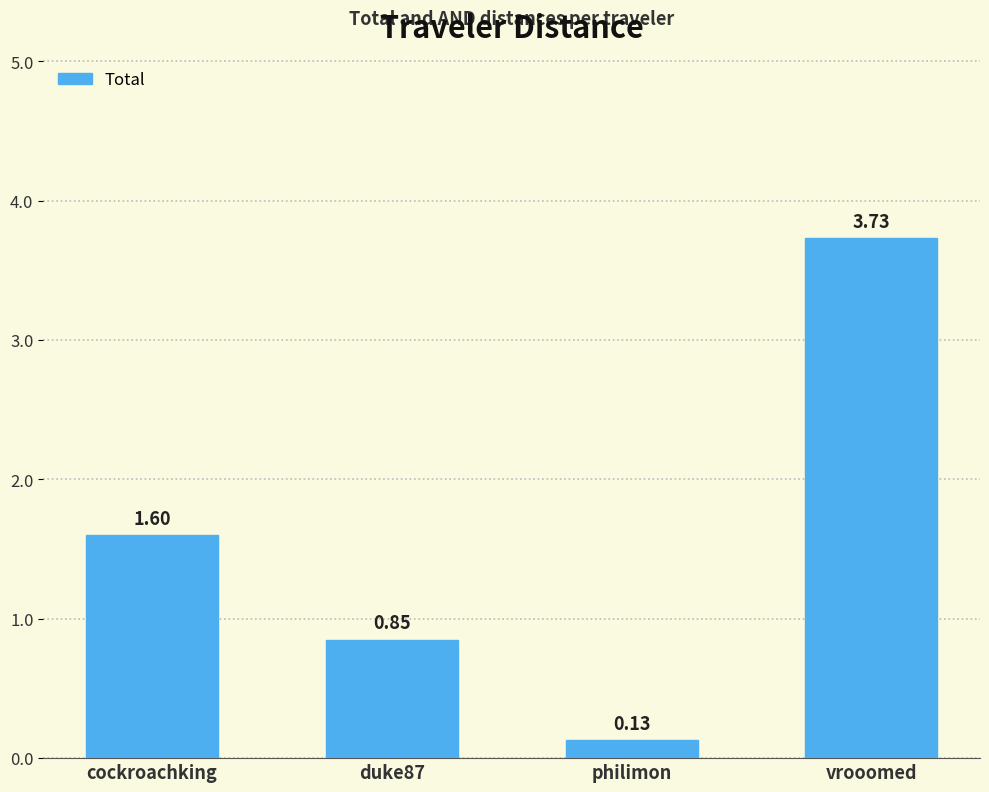

Which label corresponds to the largest value in the chart?

vrooomed